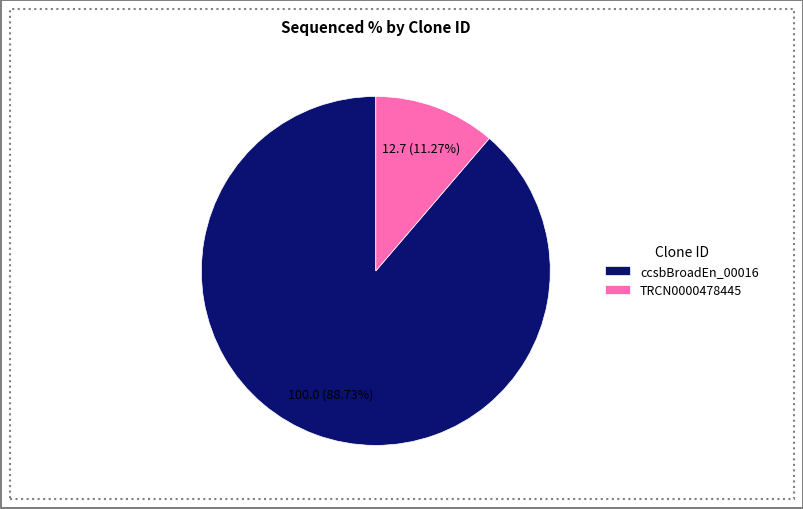

Which slice is the smallest?

TRCN0000478445